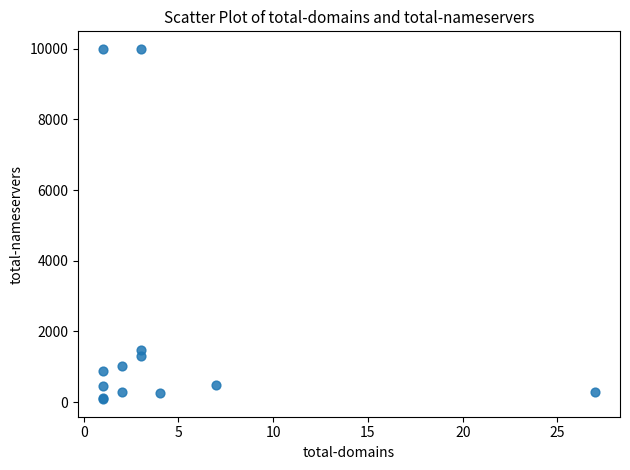

What Y value in the scatter plot is closest to 5040?

1466